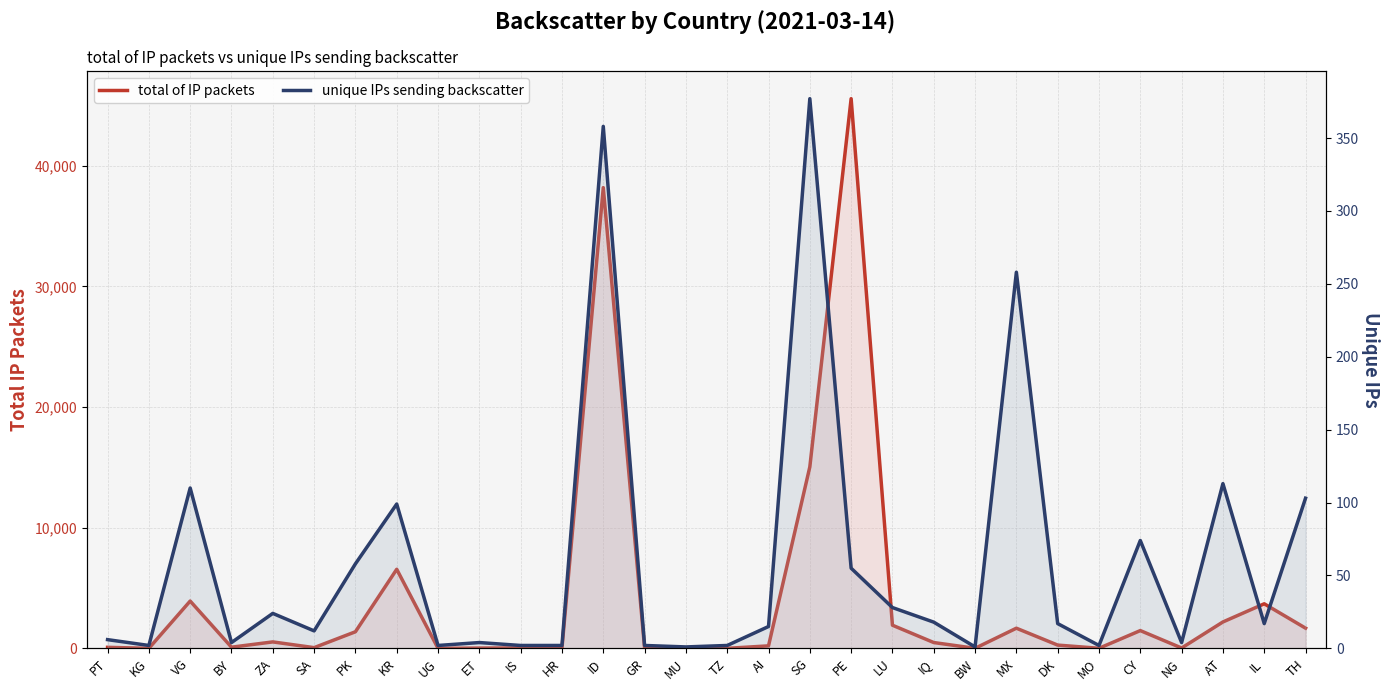

Does the chart have visible grid lines?

Yes